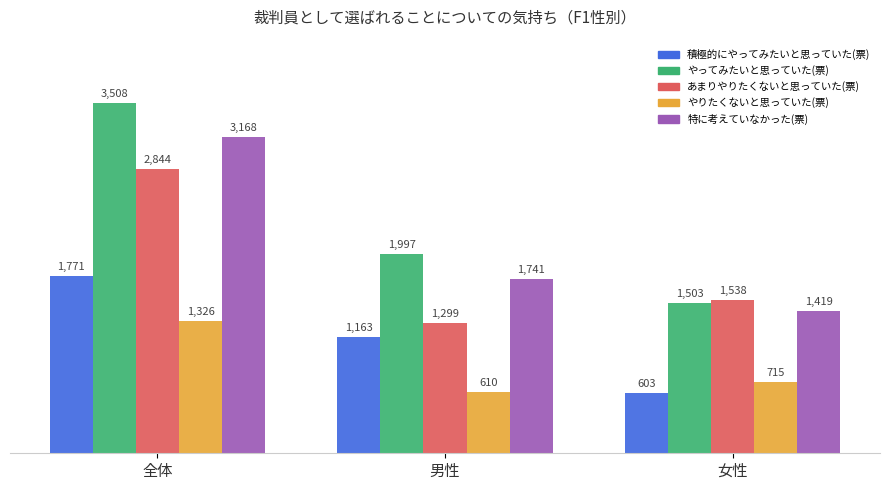

How many groups of bars are there?

3